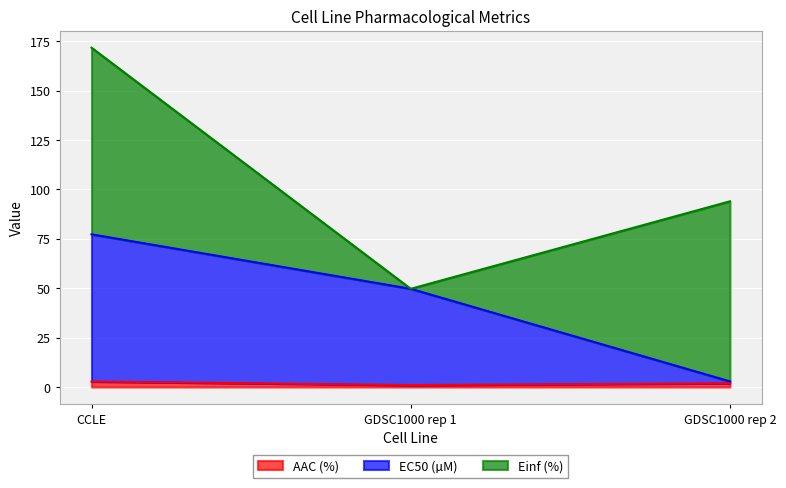

What is the average value of the EC50 (µM) series?

43.3